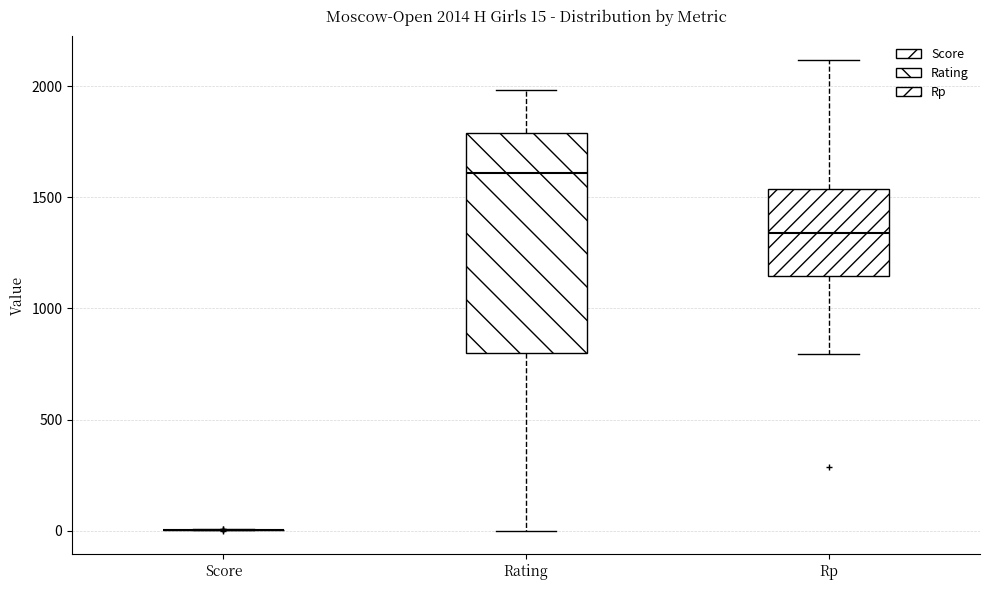

Comparing the boxes themselves (not the whiskers), which one is the tallest?

Rating